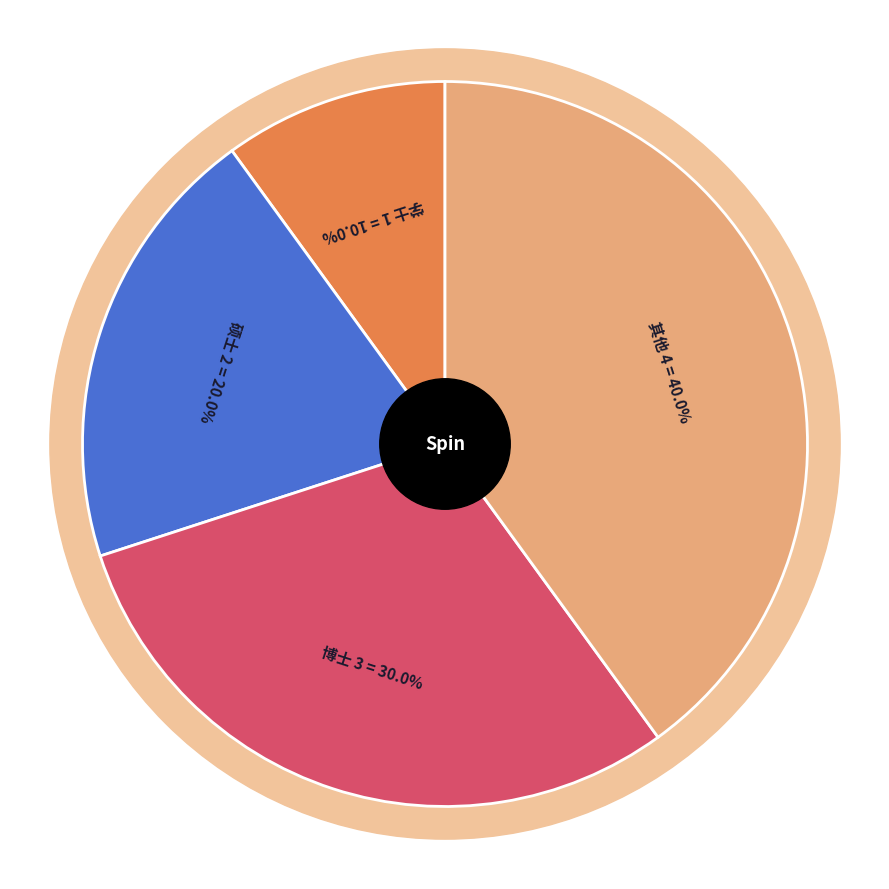

Which has a higher value, 硕士 or 其他?

其他